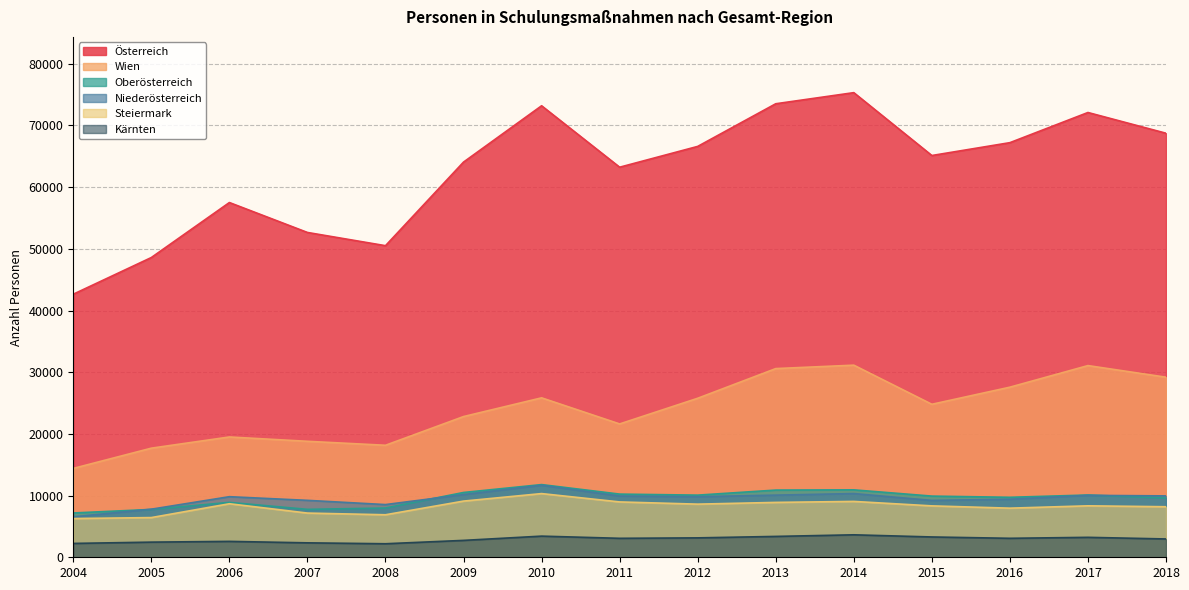

Which series has the widest spread of values?

Österreich